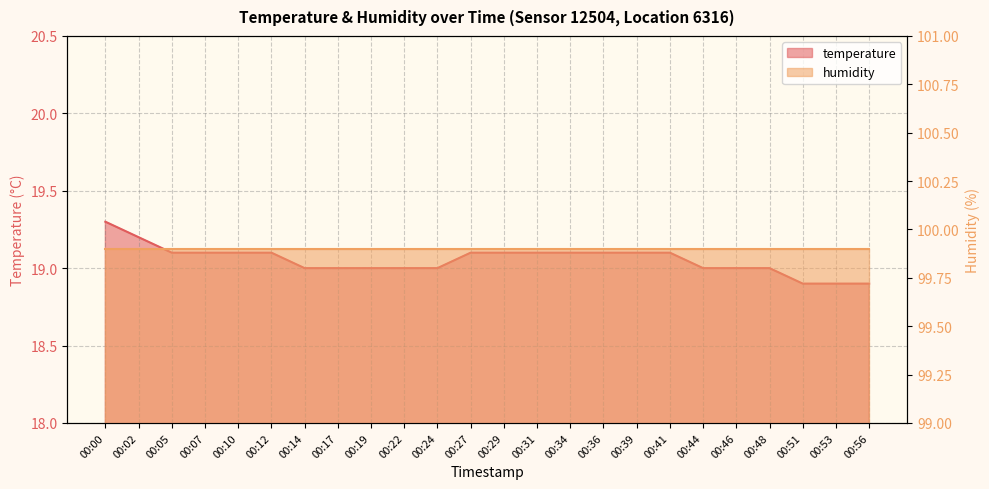

How many values are below 19?

3